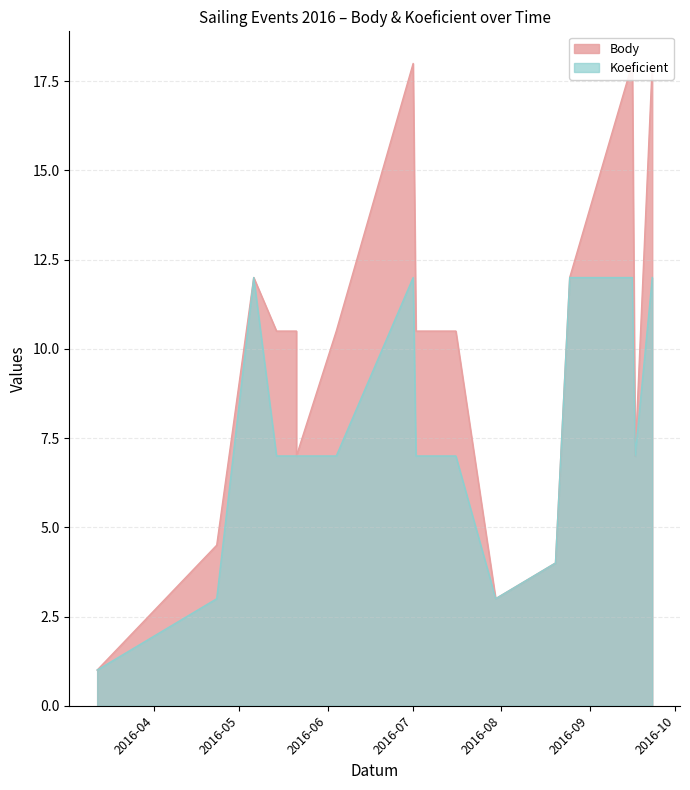

What is the label of the 10th point from the right?

2016-07